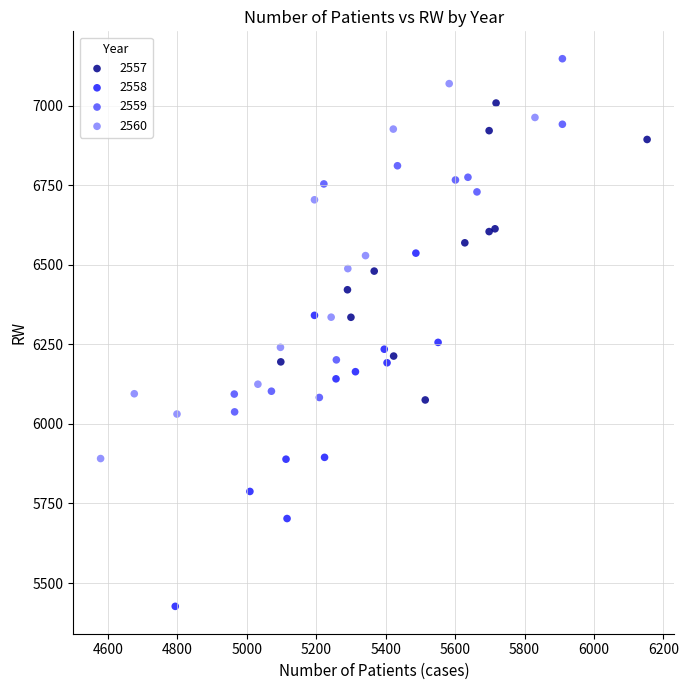

What are all the series names shown in the legend?

2557, 2558, 2559, 2560